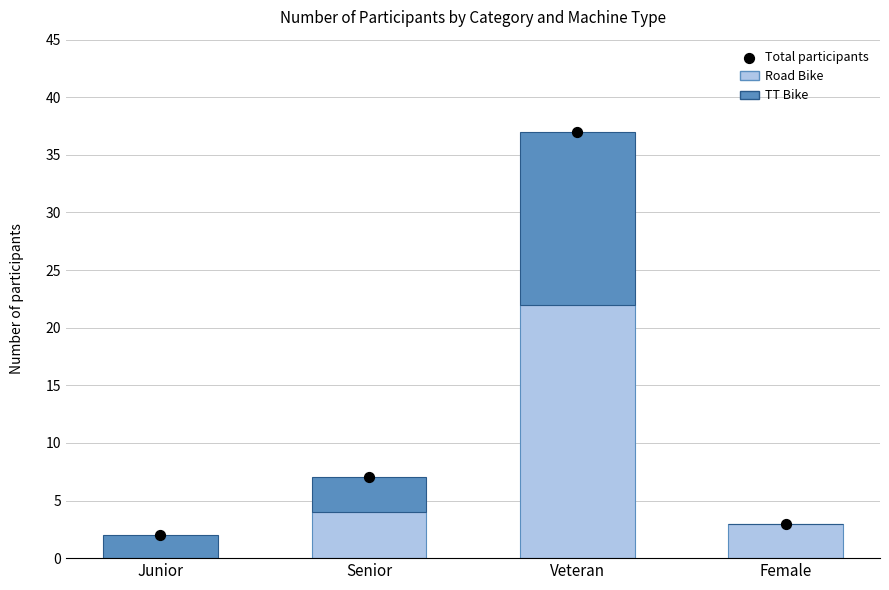

At which category is the sum across all series the highest?

Veteran